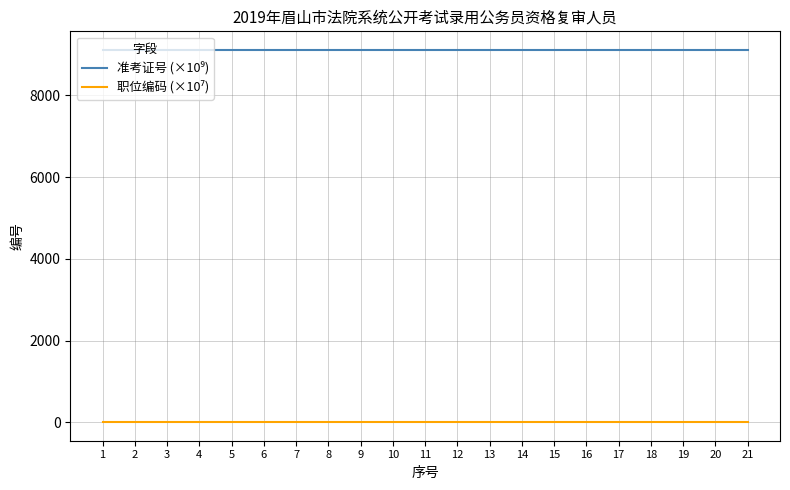

Which has a higher value, 8 or 10?

10